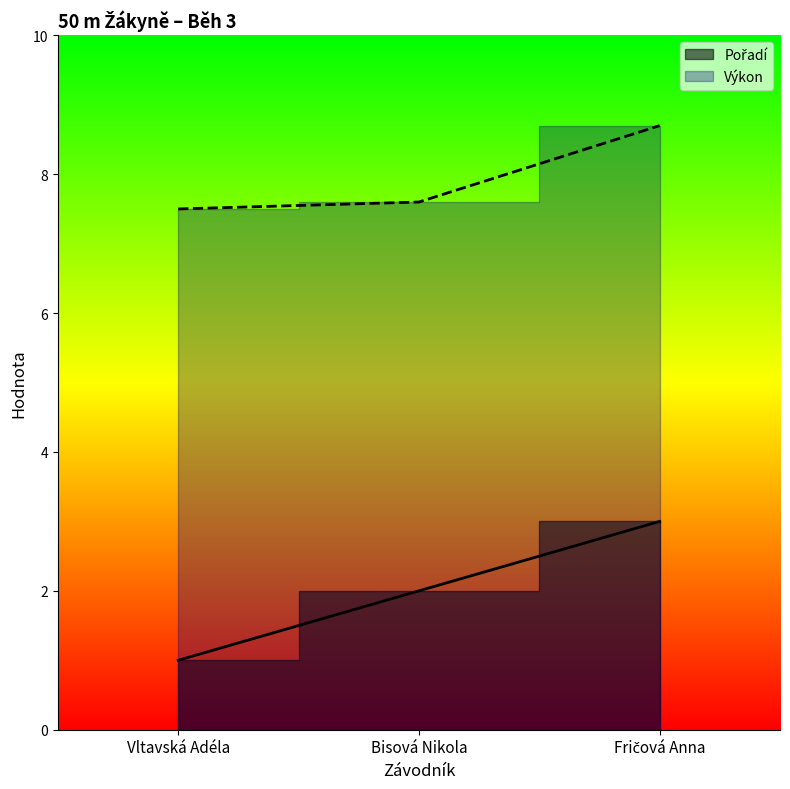

How many lines are shown in the chart?

2